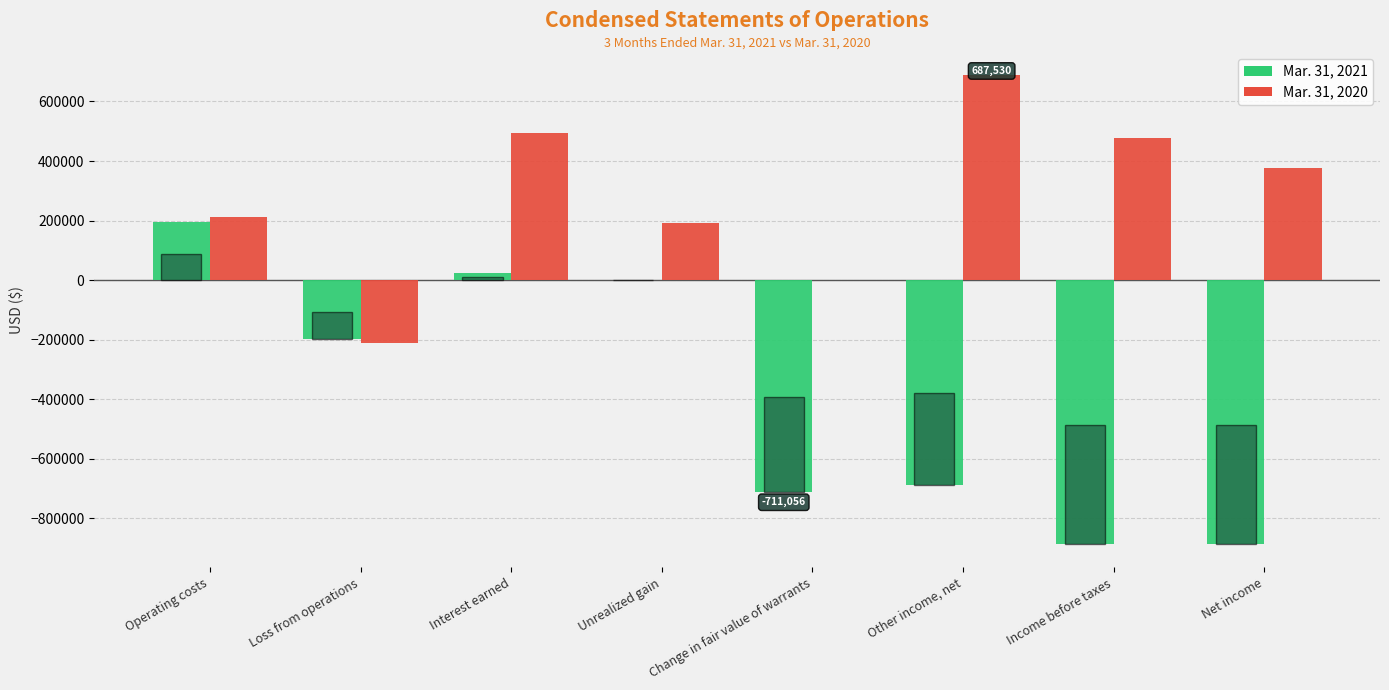

At which category is the sum across all series the highest?

Interest earned